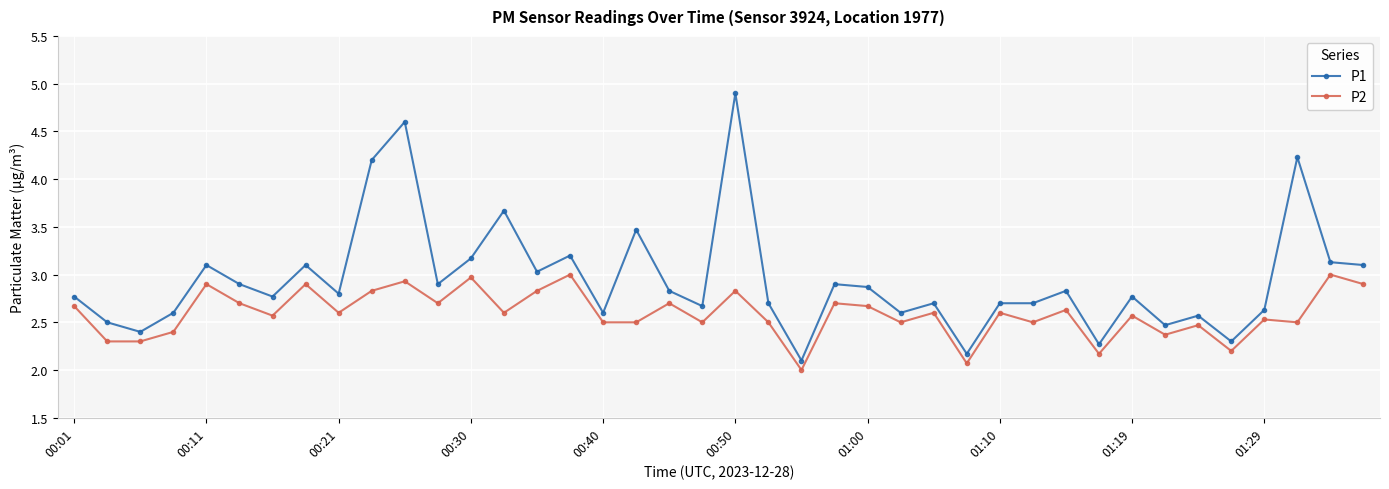

Reading left to right, transcribe all the data shown in this chart.

P1: 2.8	2.5	2.4	2.6	3.1	2.9	2.8	3.1	2.8	4.2	4.6	2.9	3.2	3.7	3.0	3.2	2.6	3.5	2.8	2.7	4.9	2.7	2.1	2.9	2.9	2.6	2.7	2.2	2.7	2.7	2.8	2.3	2.8	2.5	2.6	2.3	2.6	4.2	3.1	3.1
P2: 2.7	2.3	2.3	2.4	2.9	2.7	2.6	2.9	2.6	2.8	2.9	2.7	3.0	2.6	2.8	3.0	2.5	2.5	2.7	2.5	2.8	2.5	2.0	2.7	2.7	2.5	2.6	2.1	2.6	2.5	2.6	2.2	2.6	2.4	2.5	2.2	2.5	2.5	3.0	2.9